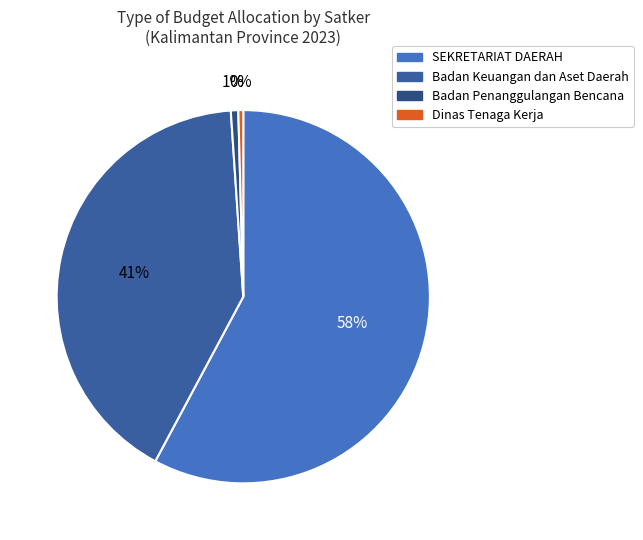

How many segments does this pie chart have?

4